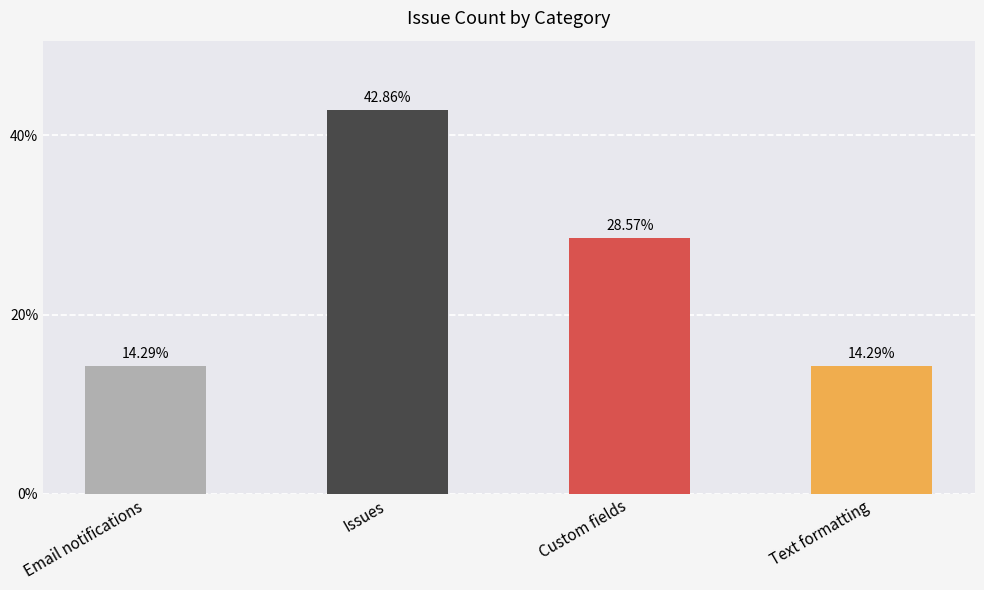

The chart shows a value of 7.8 at Text formatting. True or false?

False